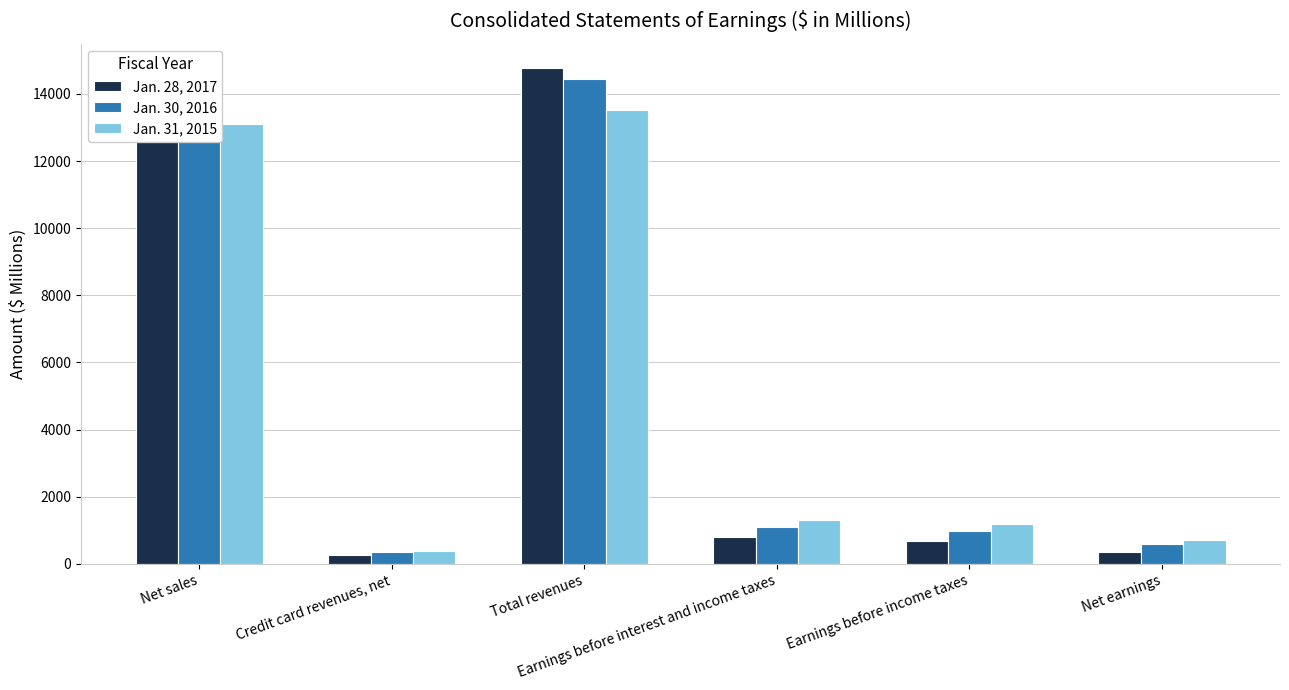

Which series has the widest spread of values?

Jan. 28, 2017